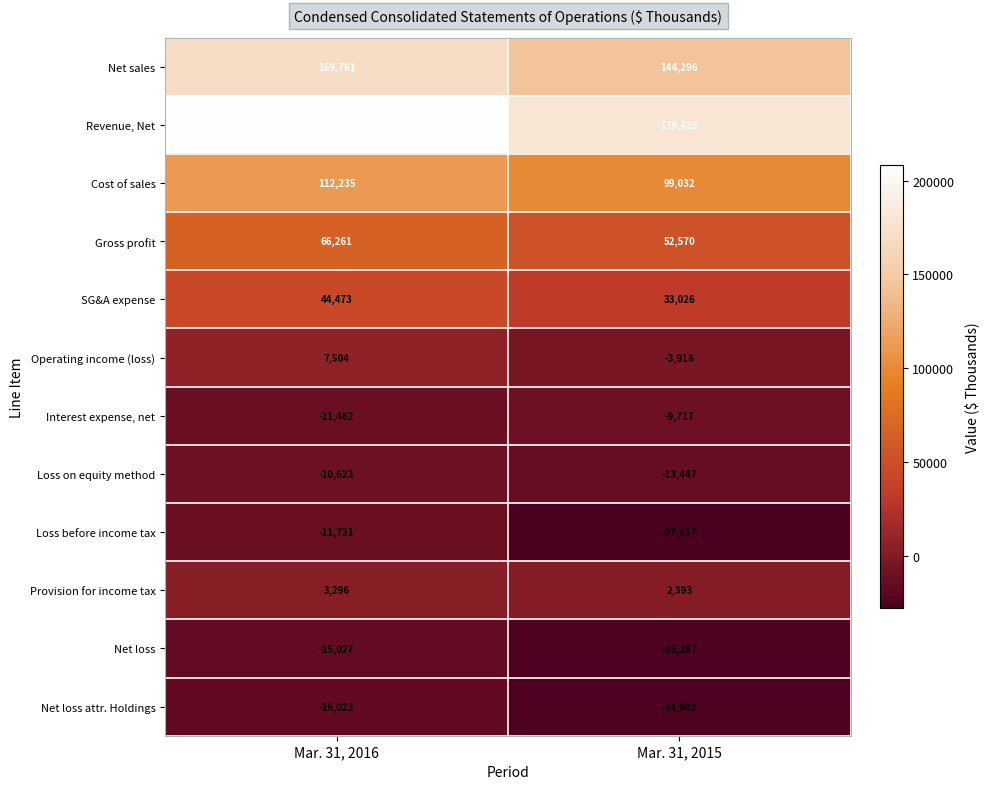

How many values in the Cost of sales series are below 112235?

1